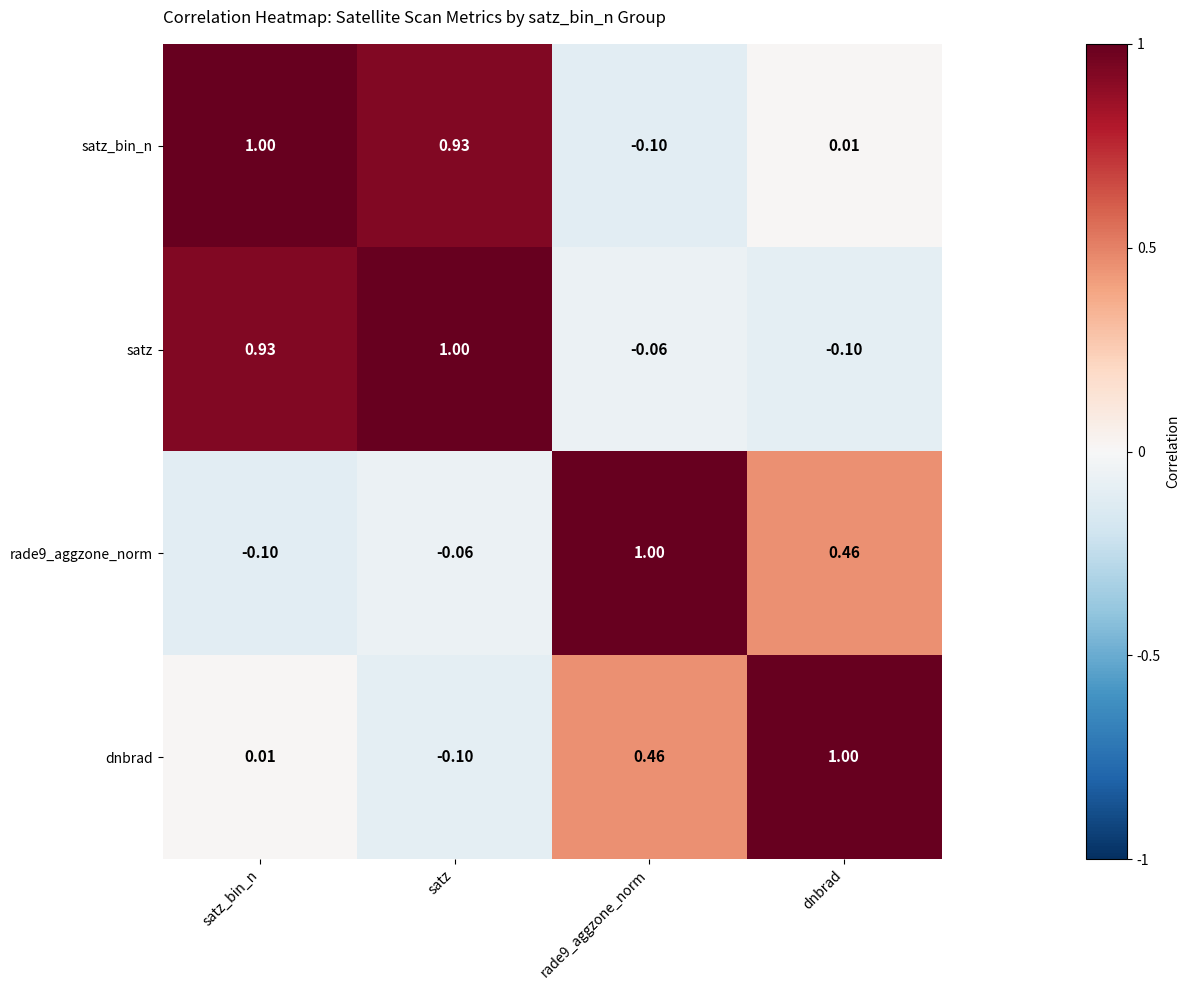

At which label does satz first exceed 0?

satz_bin_n